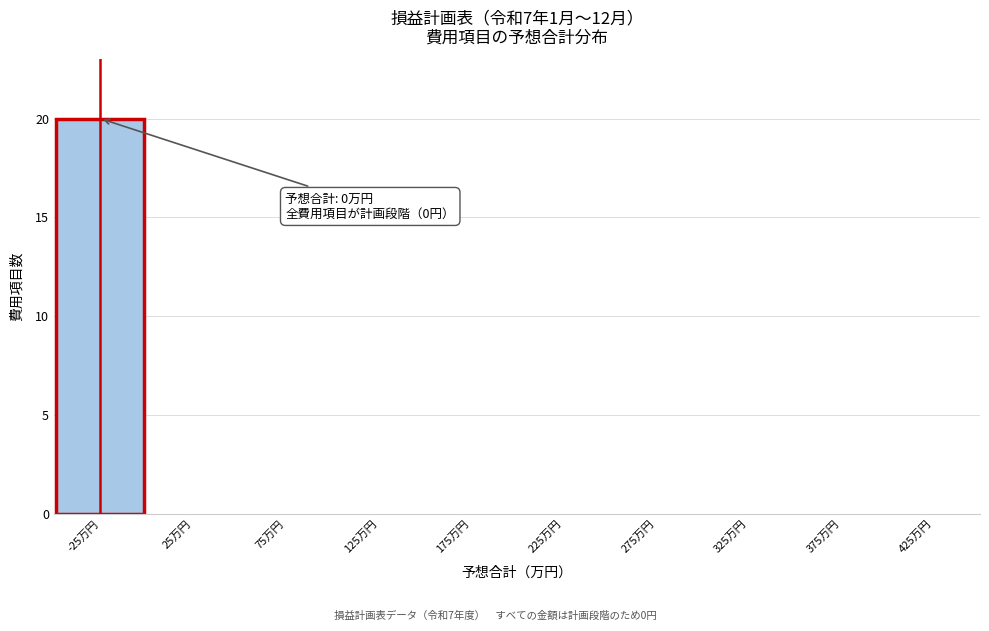

Reading left to right, extract all data points from this chart.

-25万円=20	25万円=0	75万円=0	125万円=0	175万円=0	225万円=0	275万円=0	325万円=0	375万円=0	425万円=0